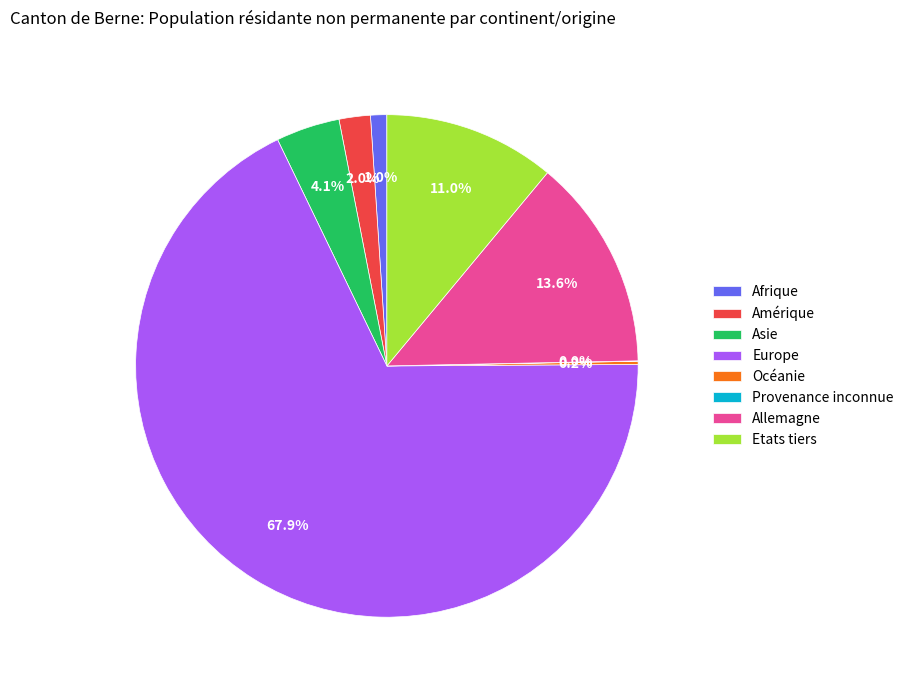

To the nearest percent, what is the combined percentage of Amérique and Allemagne?

16%